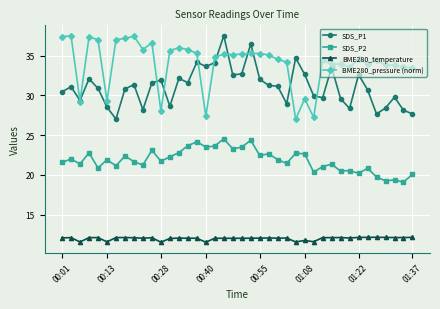

True or false: SDS_P2 and BME280_pressure (norm) intersect in this chart.

False